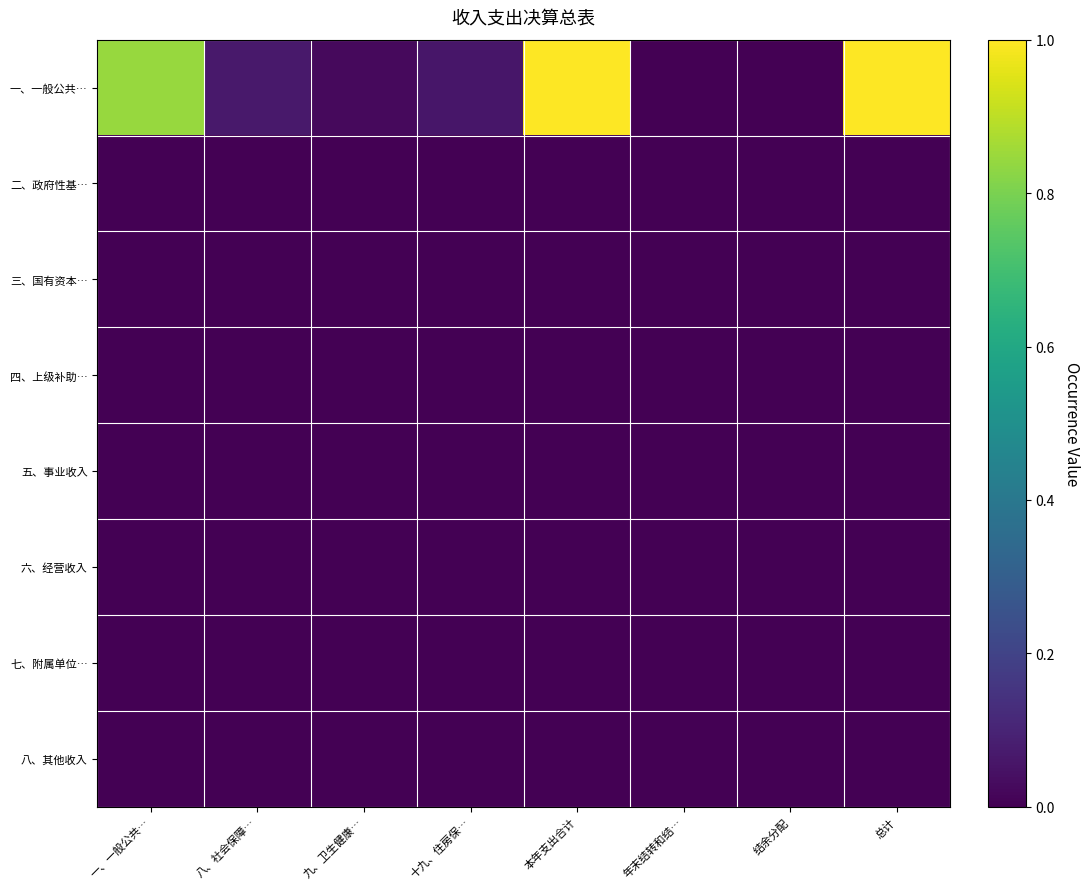

Count the number of categories in the chart.

8